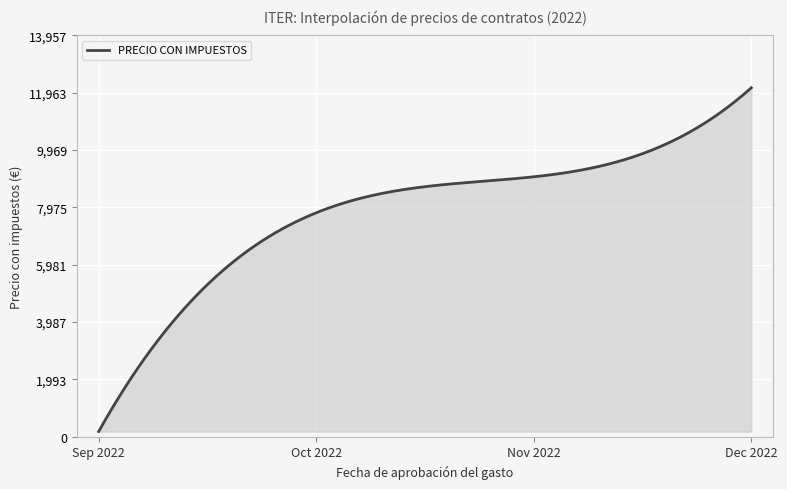

What is the difference between the maximum and minimum values?

11955.5